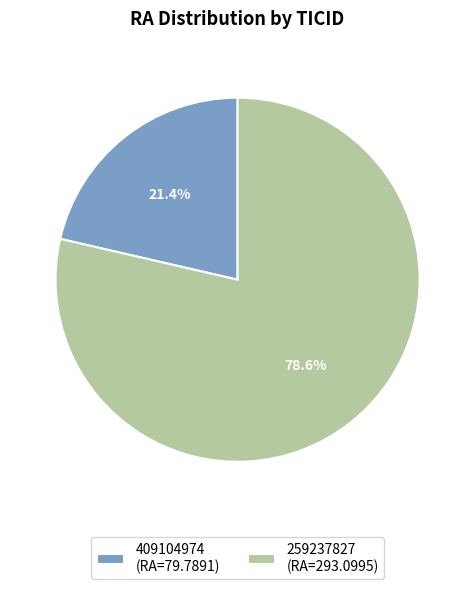

How many slices are in this pie chart?

2